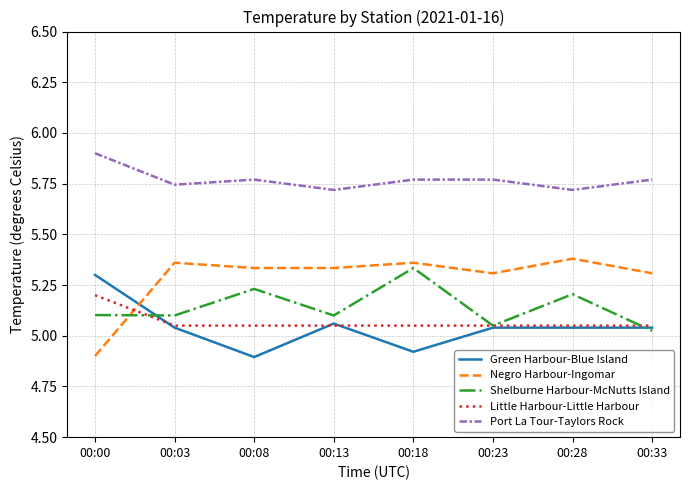

Which label corresponds to the largest value in the chart?

00:00